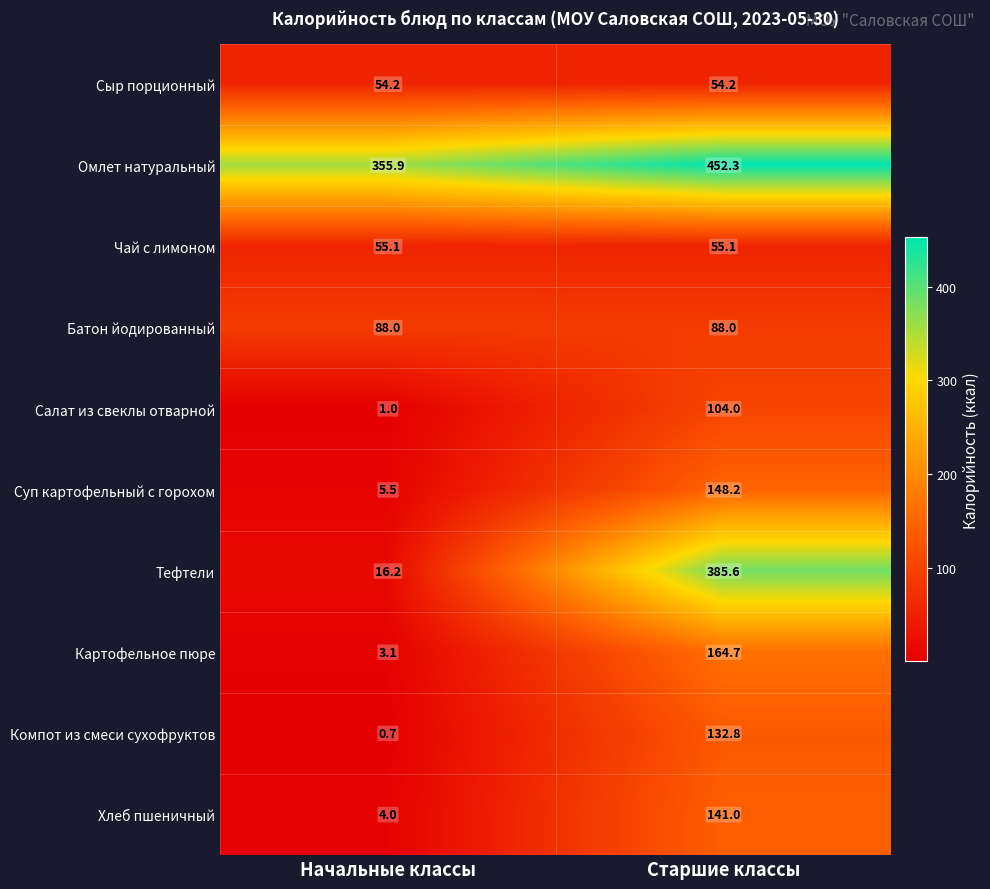

Reading right to left, extract all data points from this chart.

Сыр порционный: 54.2	54.2
Омлет натуральный: 452.3	355.9
Чай с лимоном: 55.1	55.1
Батон йодированный: 88.0	88.0
Салат из свеклы отварной: 104.0	1.0
Суп картофельный с горохом: 148.2	5.5
Тефтели: 385.6	16.2
Картофельное пюре: 164.7	3.1
Компот из смеси сухофруктов: 132.8	0.7
Хлеб пшеничный: 141.0	4.0